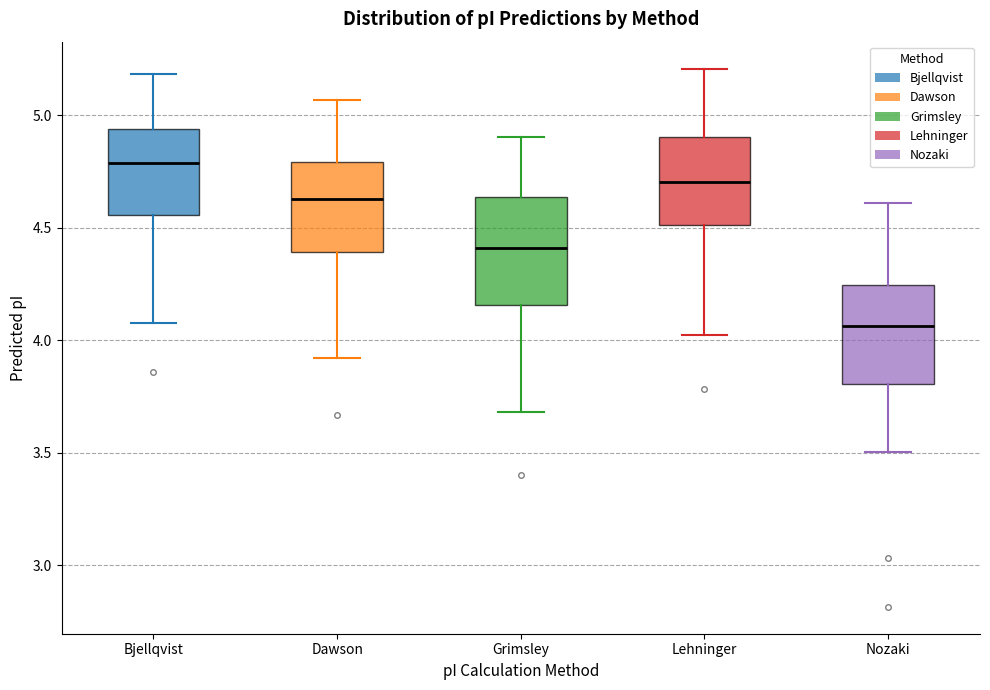

Reading left to right, transcribe this box plot: for each box, give where its median line is, the range the box spans, and where its two whiskers end, as read against the y-axis. The values are not printed on the chart, so give them approximately, as read against the axis.

Bjellqvist: median 4.80, box 4.55 to 4.95, whiskers 4.10 to 5.20
Dawson: median 4.65, box 4.40 to 4.80, whiskers 3.90 to 5.05
Grimsley: median 4.40, box 4.15 to 4.65, whiskers 3.70 to 4.90
Lehninger: median 4.70, box 4.50 to 4.90, whiskers 4.00 to 5.20
Nozaki: median 4.05, box 3.80 to 4.25, whiskers 3.50 to 4.60